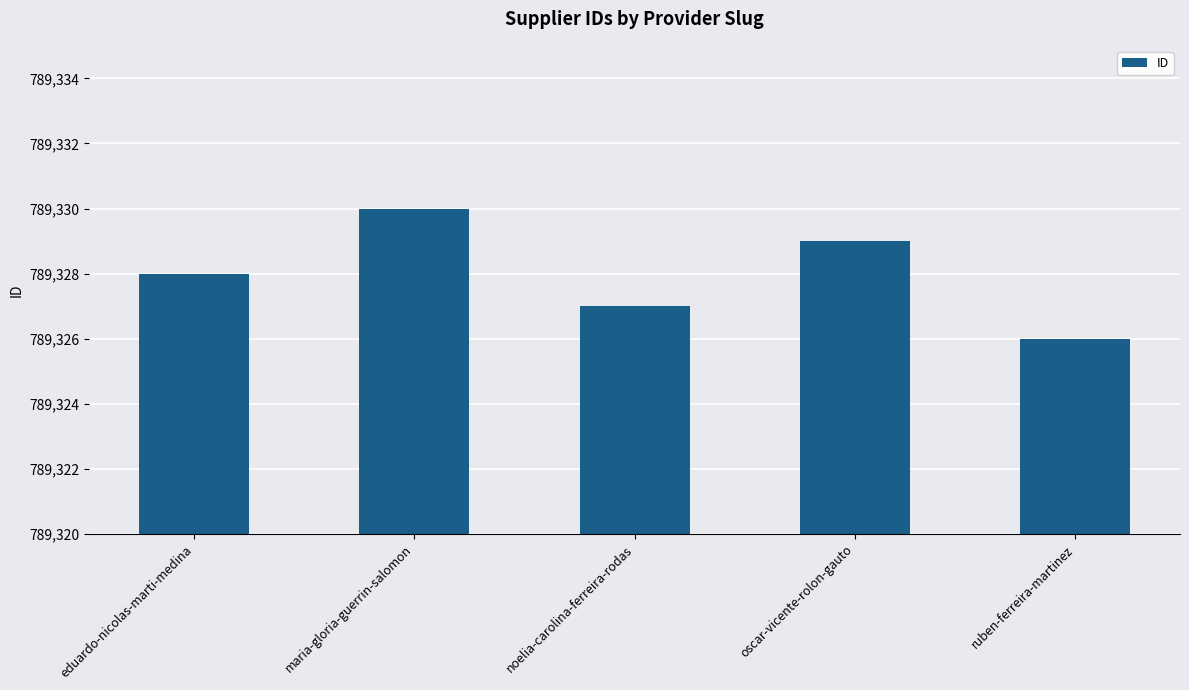

How many values are between 789327 and 789329?

3